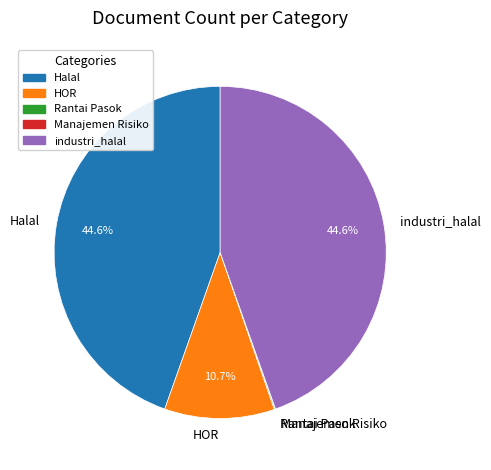

Which has a higher value, HOR or Halal?

Halal